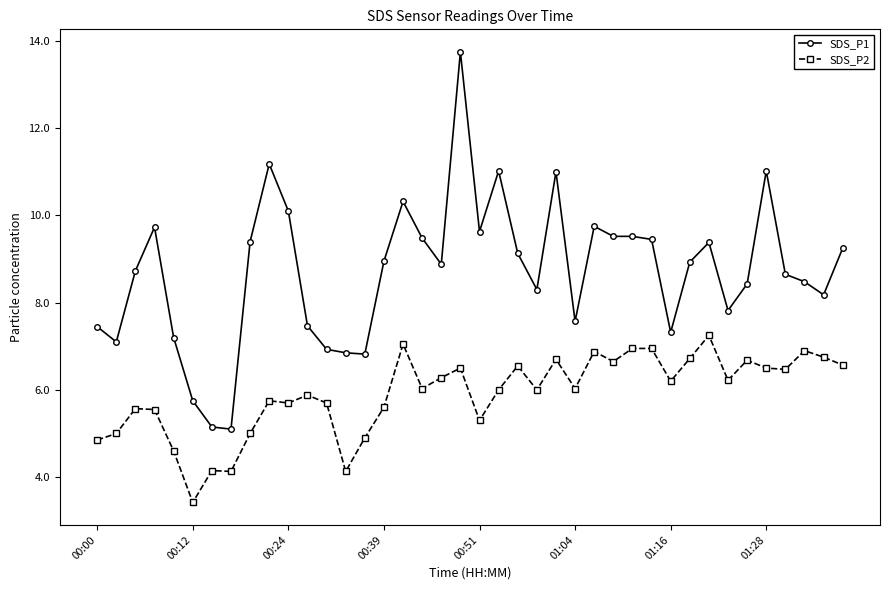

What is the minimum value shown in the chart?

3.4